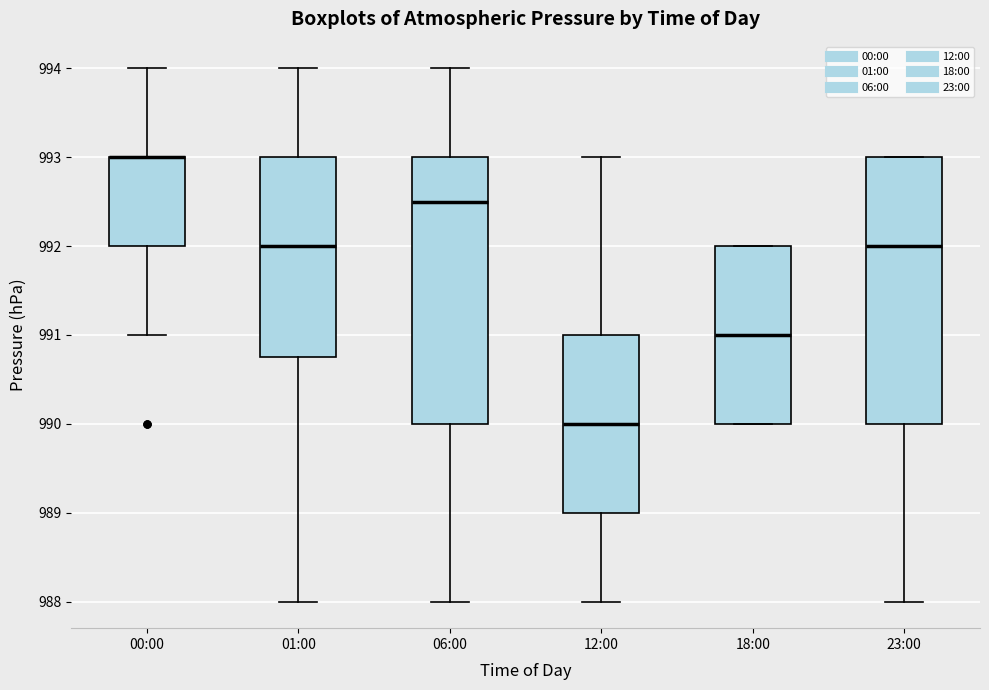

Reading left to right, transcribe this box plot: for each box, give where its median line is, the range the box spans, and where its two whiskers end, as read against the y-axis. The values are not printed on the chart, so give them approximately, as read against the axis.

00:00: median 993.0 (drawn on the box's upper edge), box 992.0 to 993.0, whiskers 991.0 to 994.0
01:00: median 992.0, box 990.8 to 993.0, whiskers 988.0 to 994.0
06:00: median 992.5, box 990.0 to 993.0, whiskers 988.0 to 994.0
12:00: median 990.0, box 989.0 to 991.0, whiskers 988.0 to 993.0
18:00: median 991.0, box 990.0 to 992.0, whiskers 990.0 to 992.0
23:00: median 992.0, box 990.0 to 993.0, whiskers 988.0 to 993.0